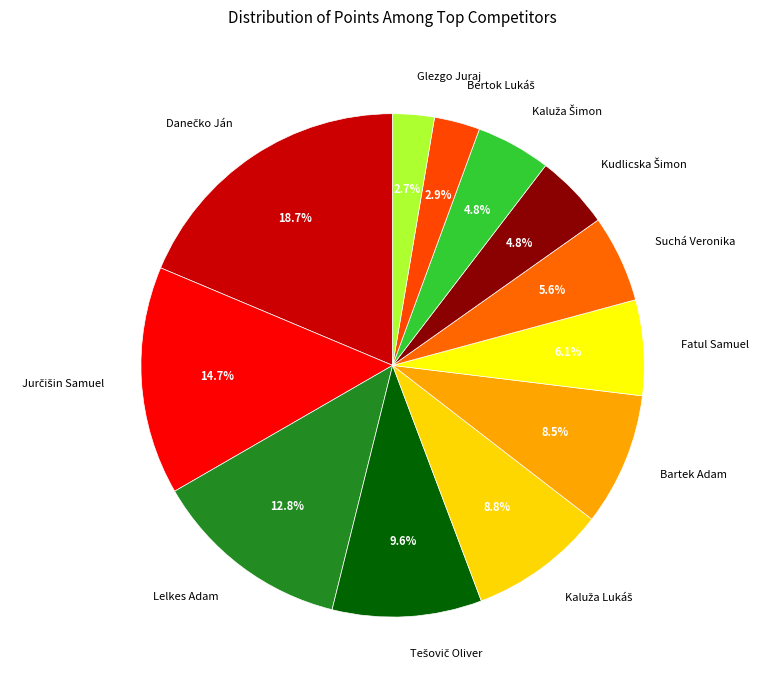

Is the sum of Lelkes Adam and Glezgo Juraj greater than half?

No